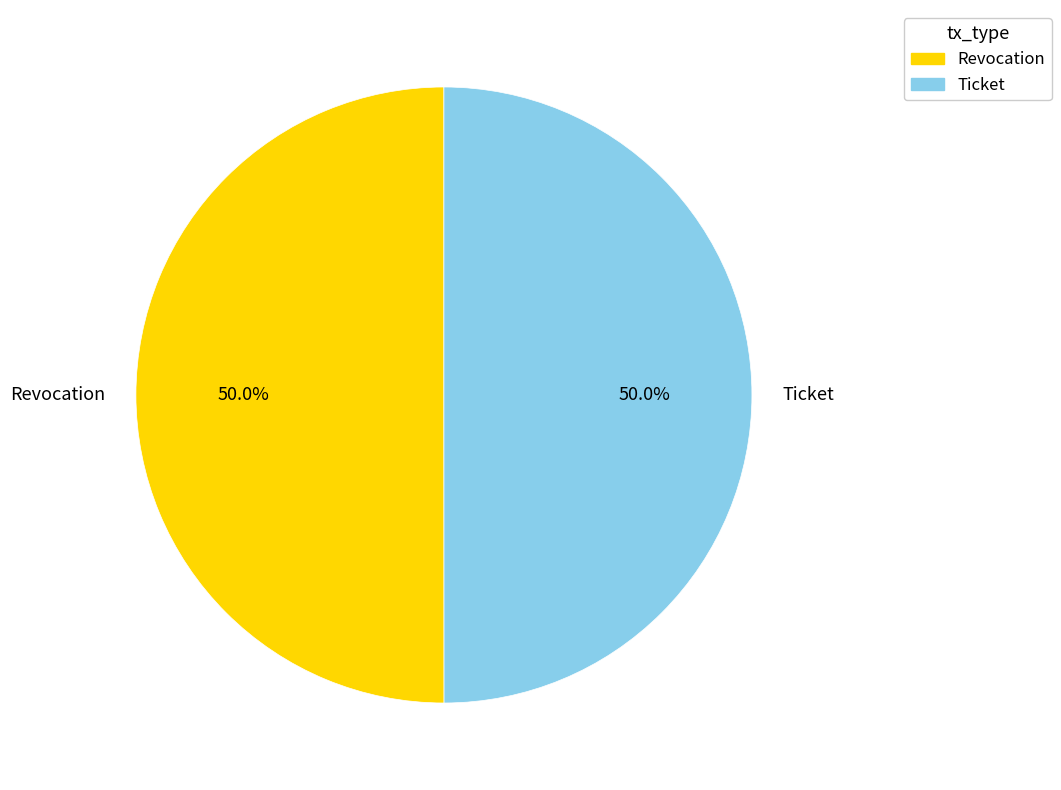

What is the ratio of the value at Revocation to the value at Ticket?

1.0